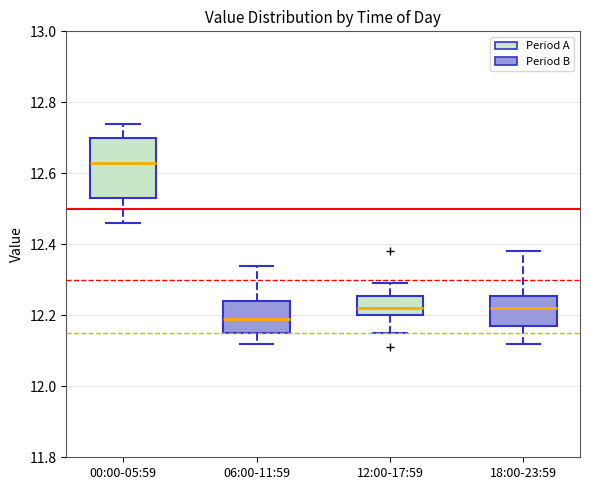

Comparing the boxes themselves (not the whiskers), which one is the tallest?

00:00-05:59